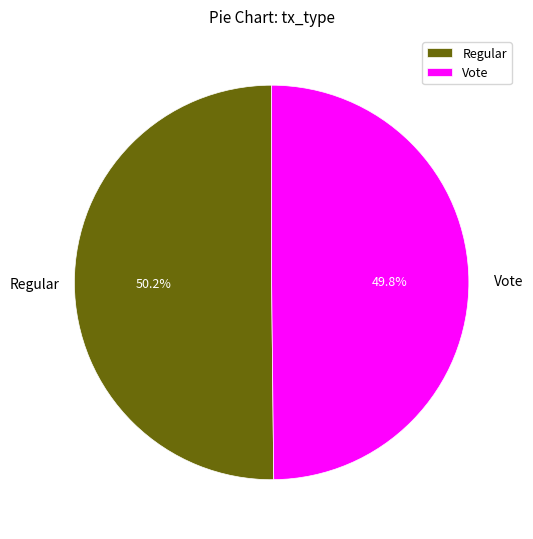

How many slices are in this pie chart?

2